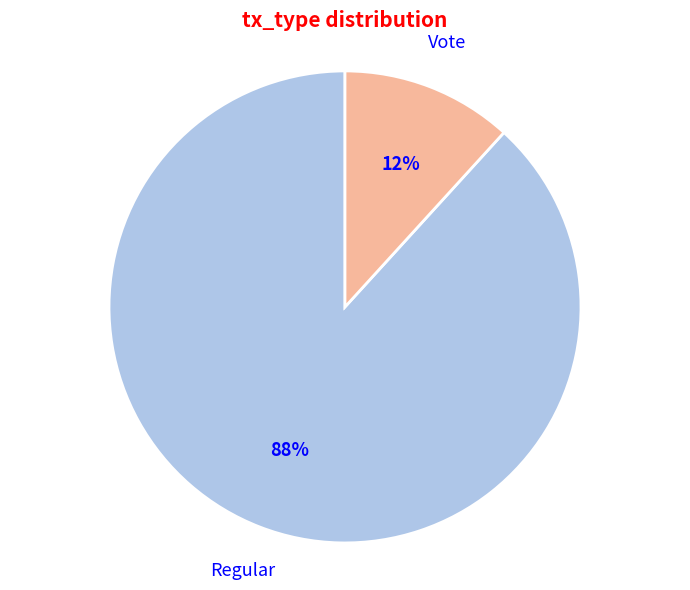

Does any single category account for the majority?

Yes